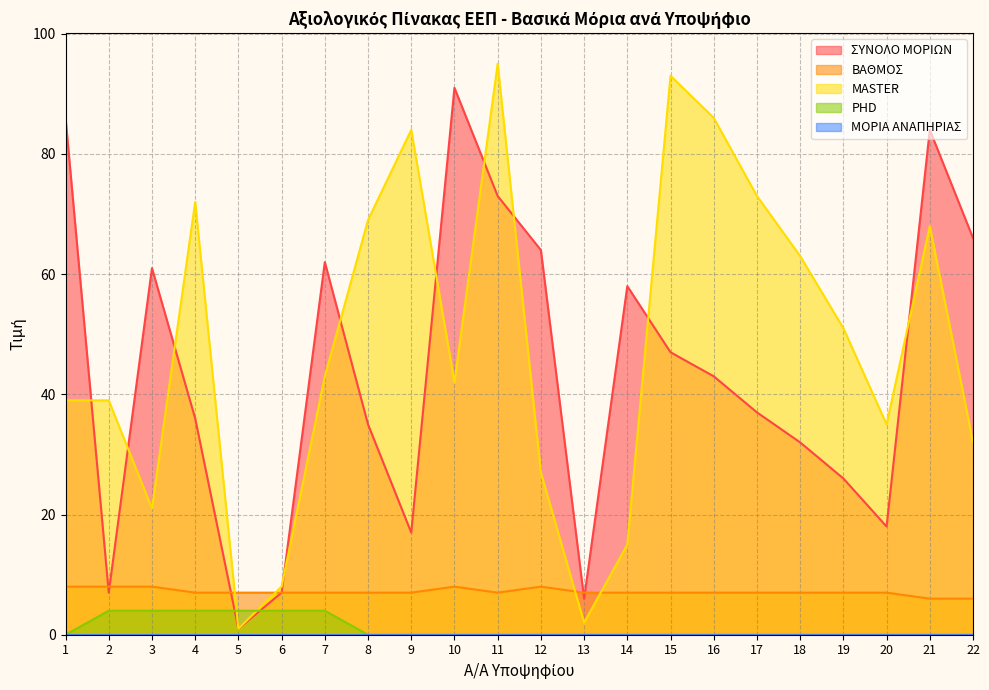

What is the difference between the maximum and minimum values in the ΒΑΘΜΟΣ series?

2